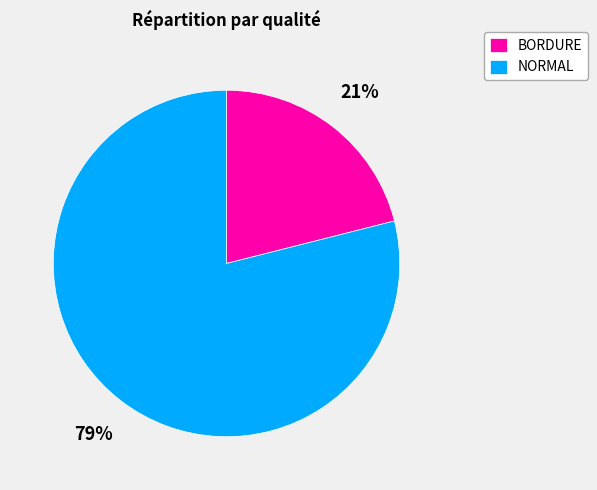

Which slice is the largest?

NORMAL